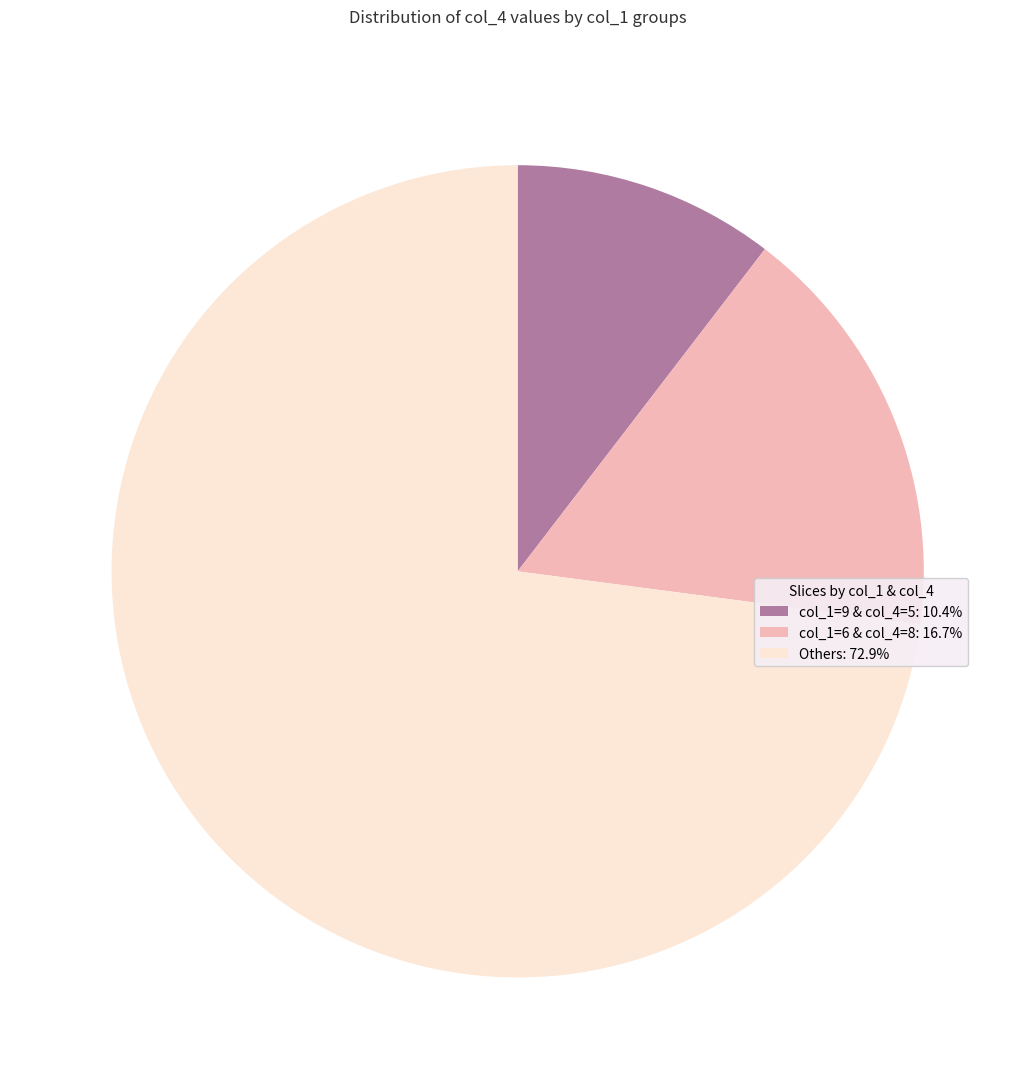

Does any single category account for the majority?

Yes